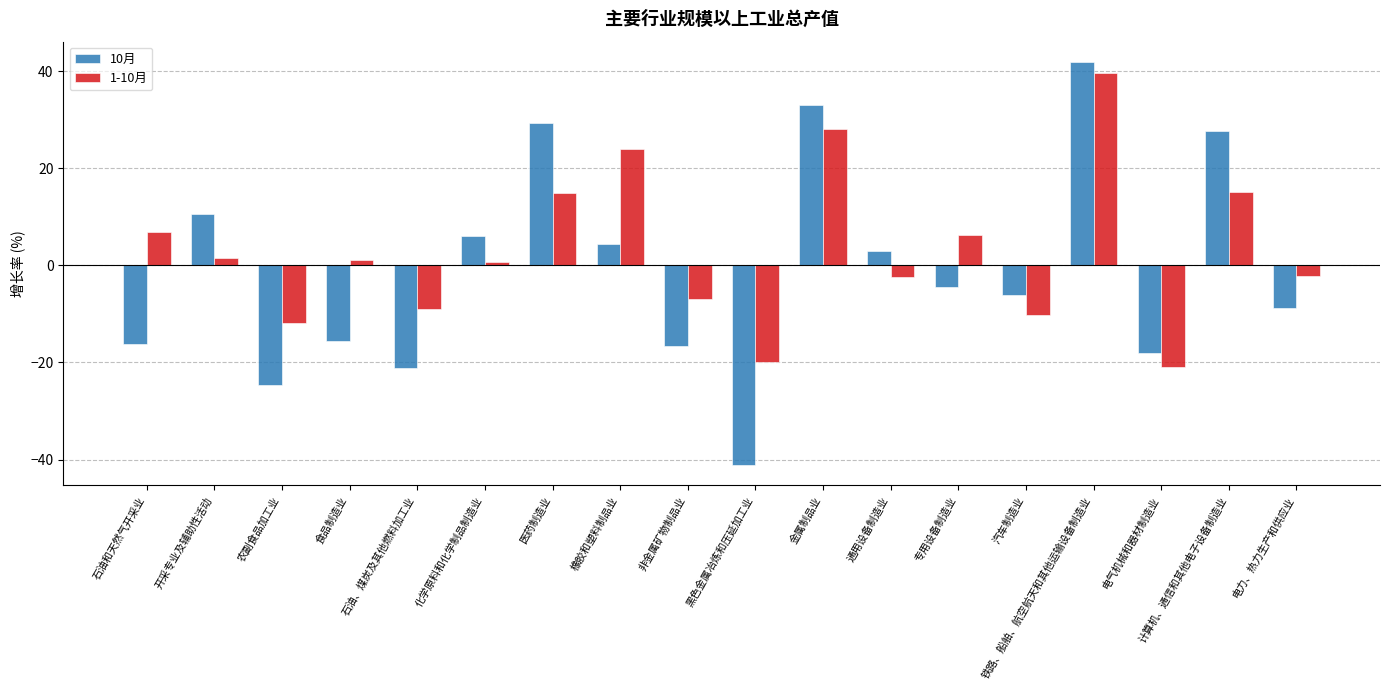

Between 黑色金属冶炼和压延加工业 and 铁路、船舶、航空航天和其他运输设备制造业, which series saw the biggest shift?

10月